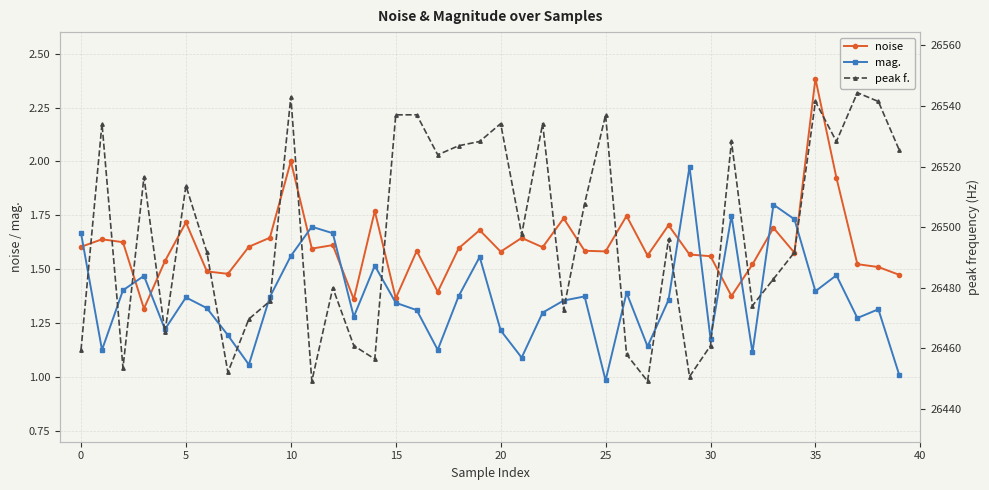

True or false: peak f. has a value of 26544.4 at 37.

True